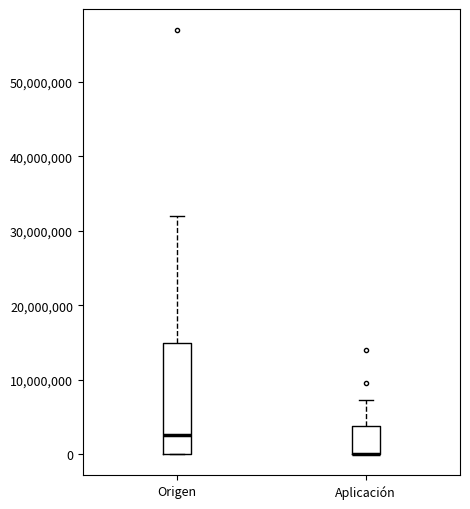

Reading left to right, read every box against the y-axis: the position of its median line, the range the box covers, and the ends of its whiskers. The values are not printed on the chart, so give them approximately, as read against the axis.

Origen: median 3000000, box 0 to 15000000, whiskers 0 to 32000000
Aplicación: median 0 (drawn on the box's lower edge), box 0 to 4000000, whiskers 0 to 7000000